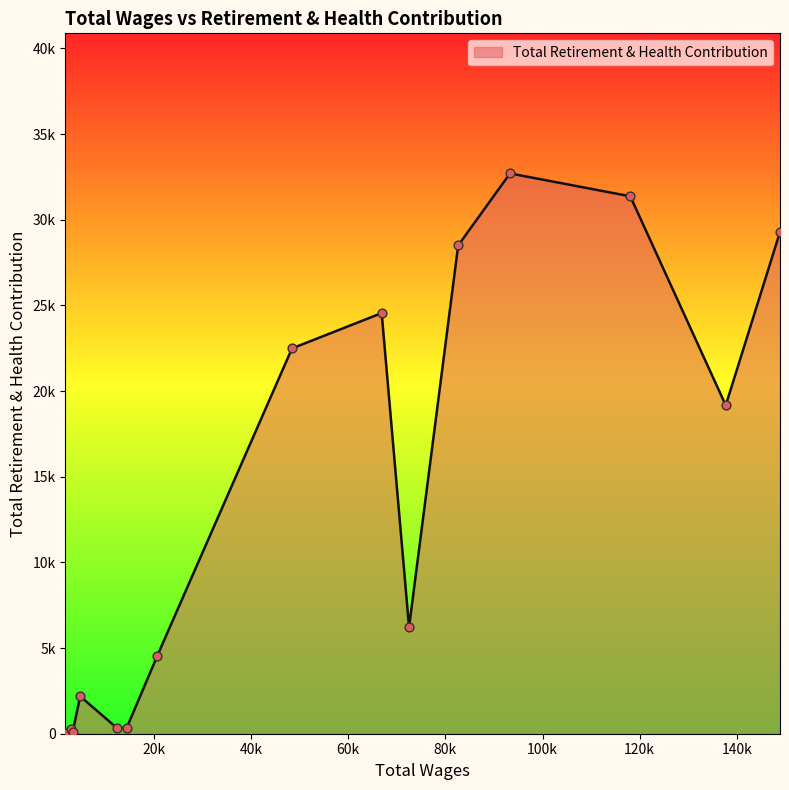

Does the chart have visible grid lines?

No